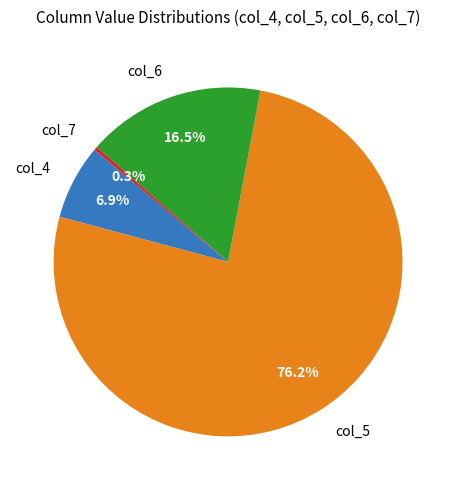

What is the largest slice in the pie chart?

col_5